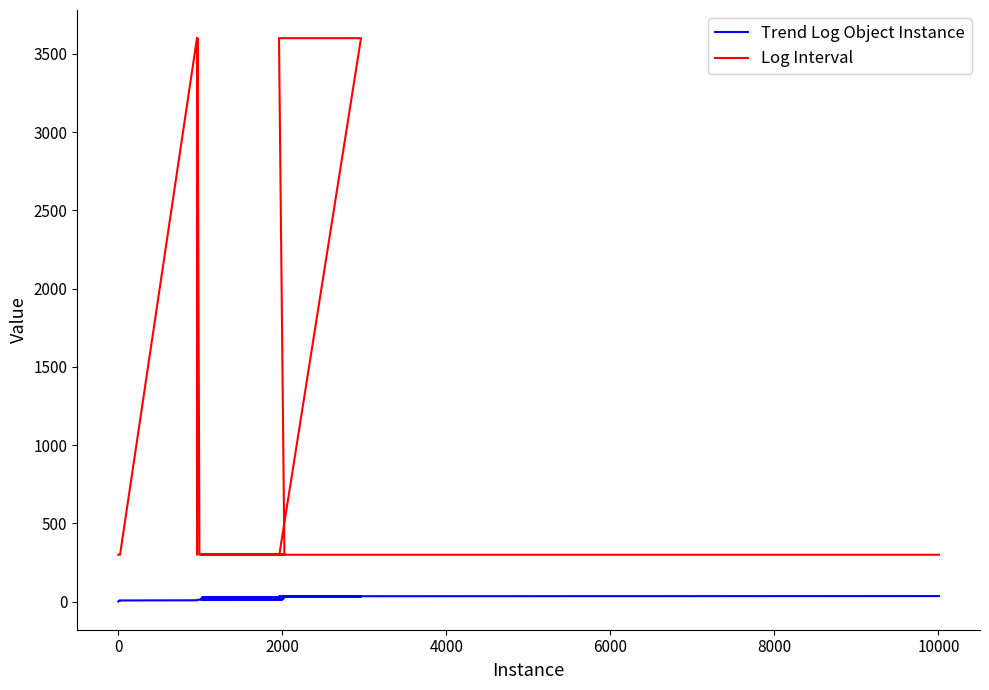

How many series are shown in this chart?

2